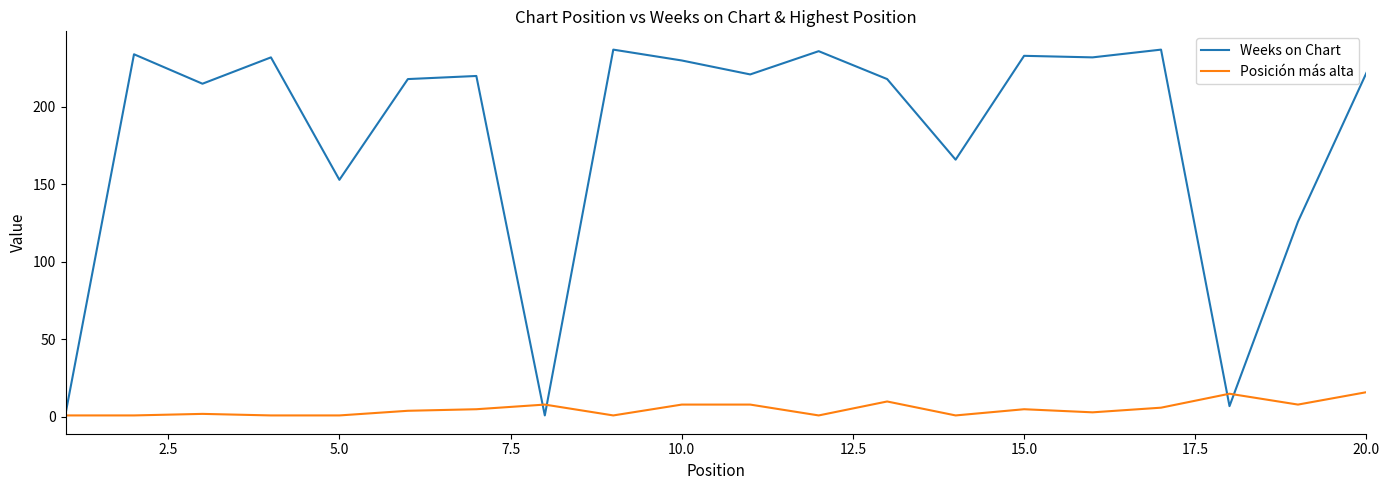

List the series in order of their overall mean, highest first.

Weeks on Chart, Posición más alta